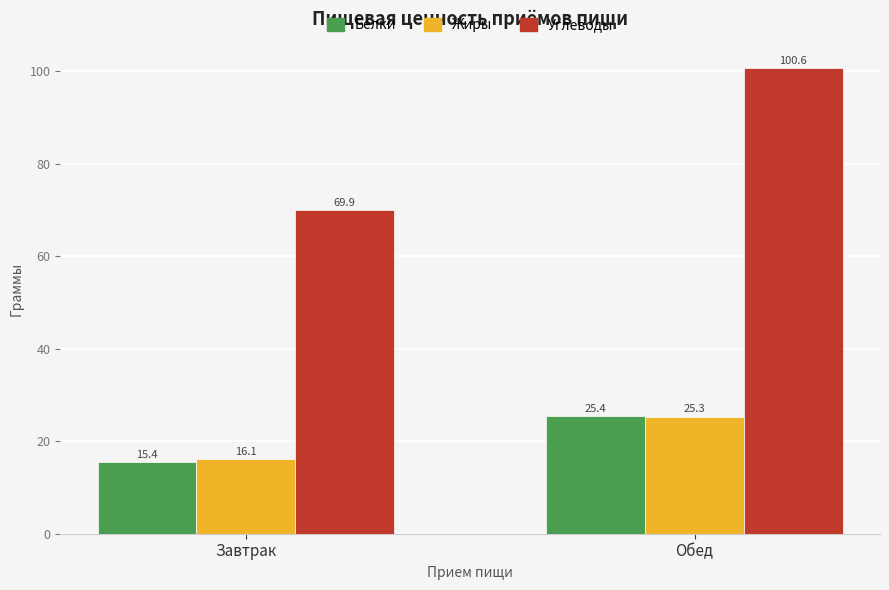

What is the value of the Углеводы bar at the 1st from the left?

69.9